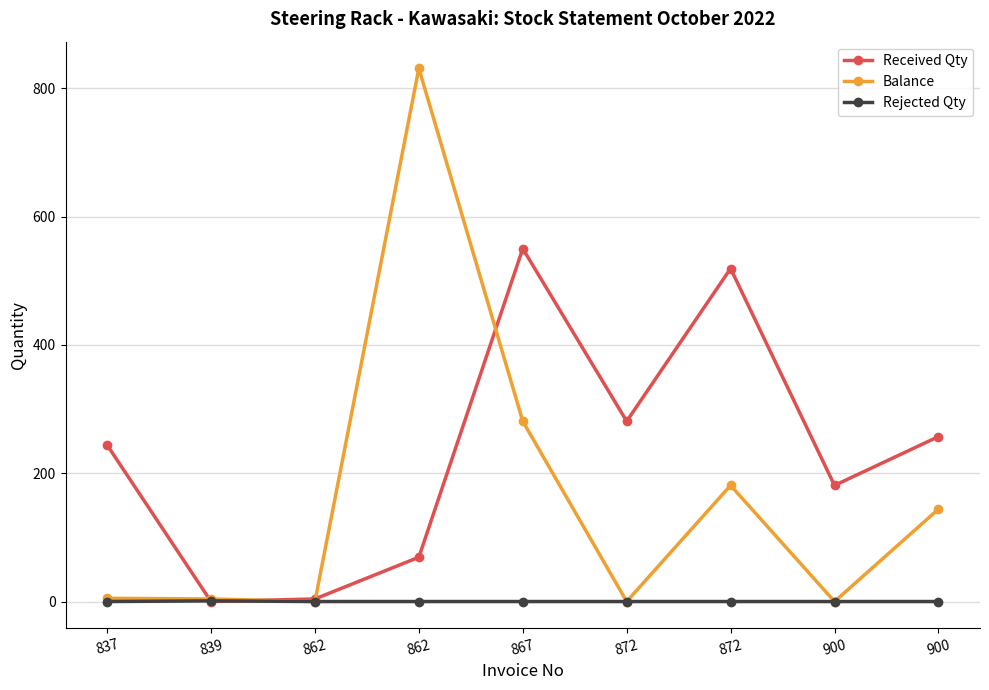

Reading left to right, list all the values displayed in this chart.

Received Qty: 244	0	4	69	550	281	519	181	257
Balance: 5	4	0	831	281	0	181	0	144
Rejected Qty: 0	1	0	0	0	0	0	0	0